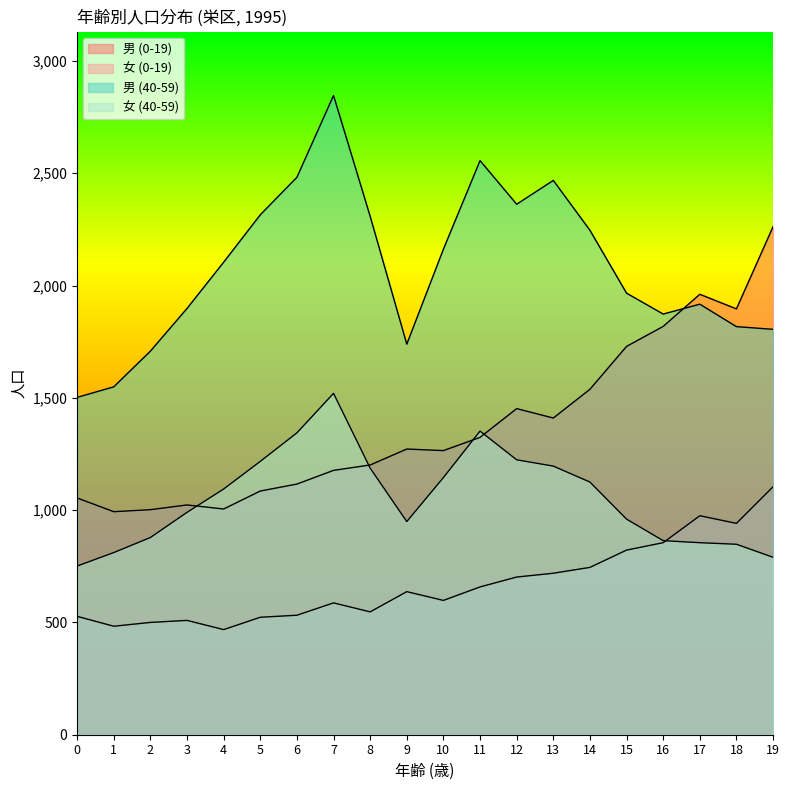

What is the difference between the maximum and minimum values in the 男 (40-59) series?

1344